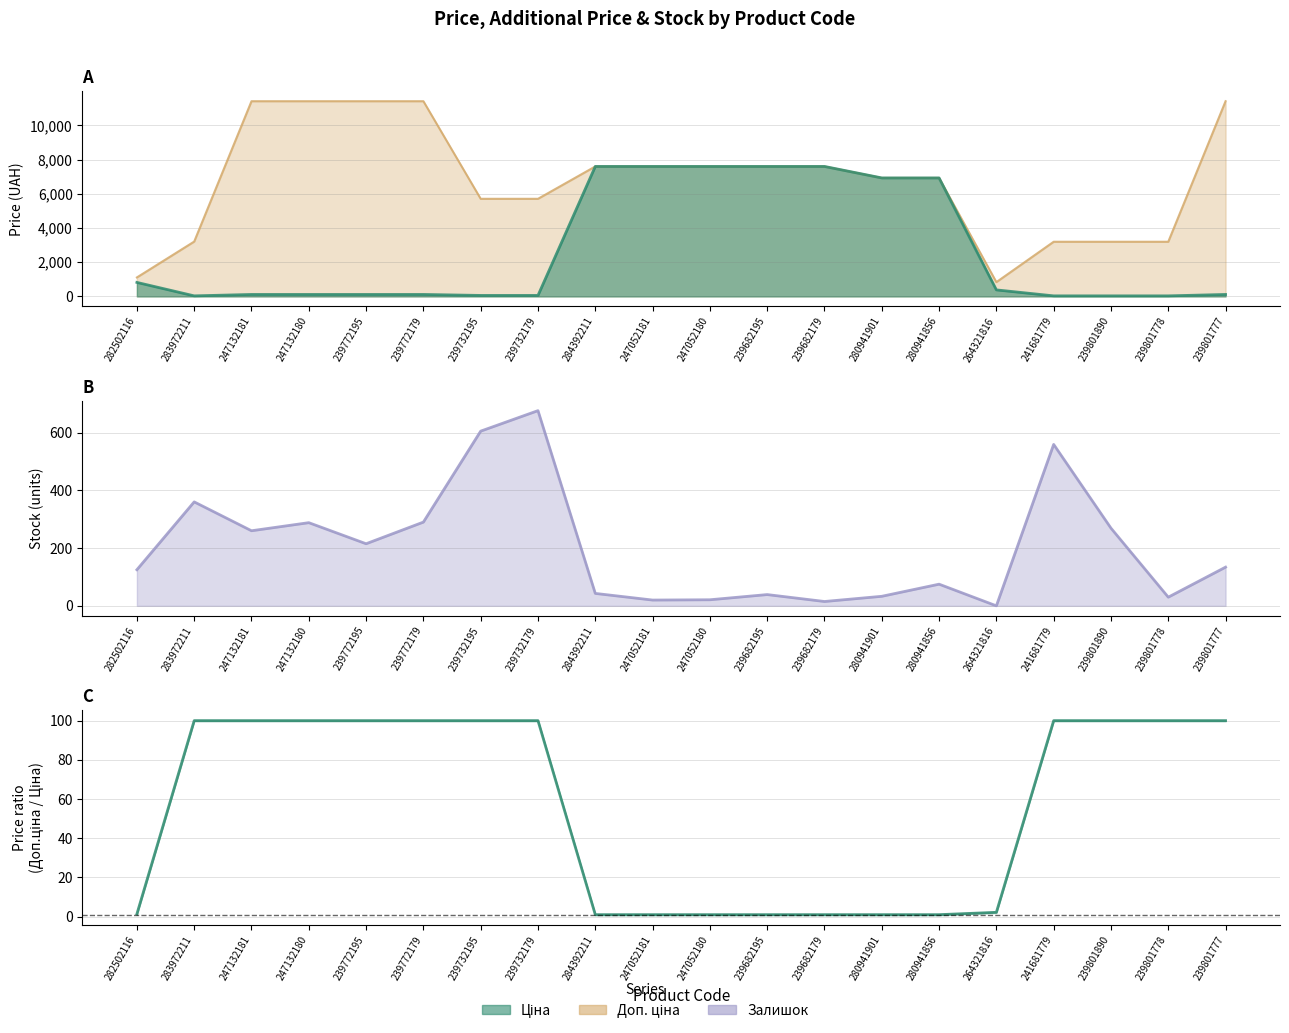

What is the ratio of the value at 239732179 to the value at 247132181?

1.0